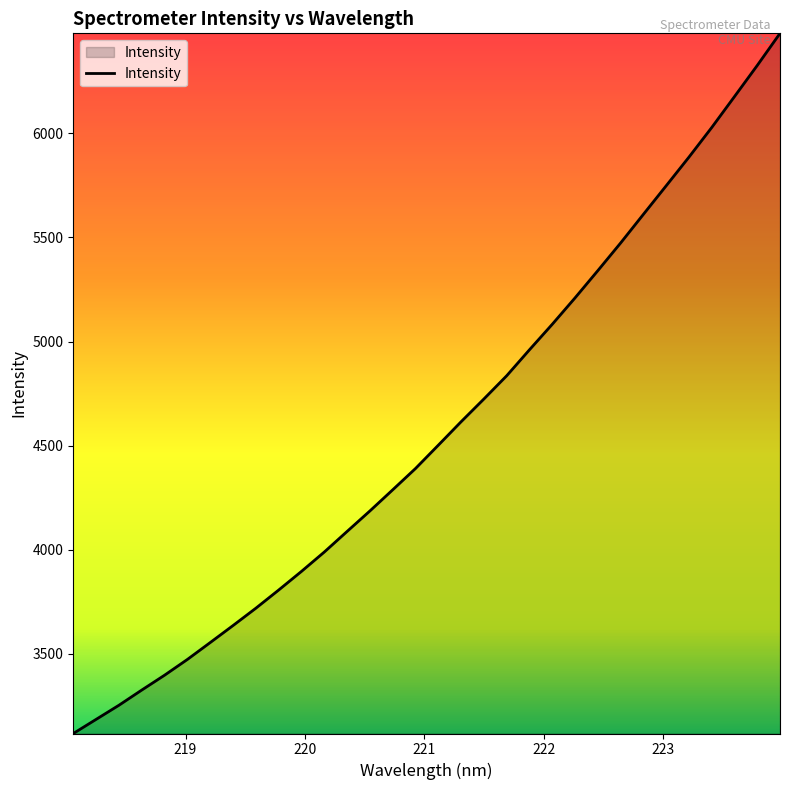

What is the difference between the maximum and minimum values?

3362.2